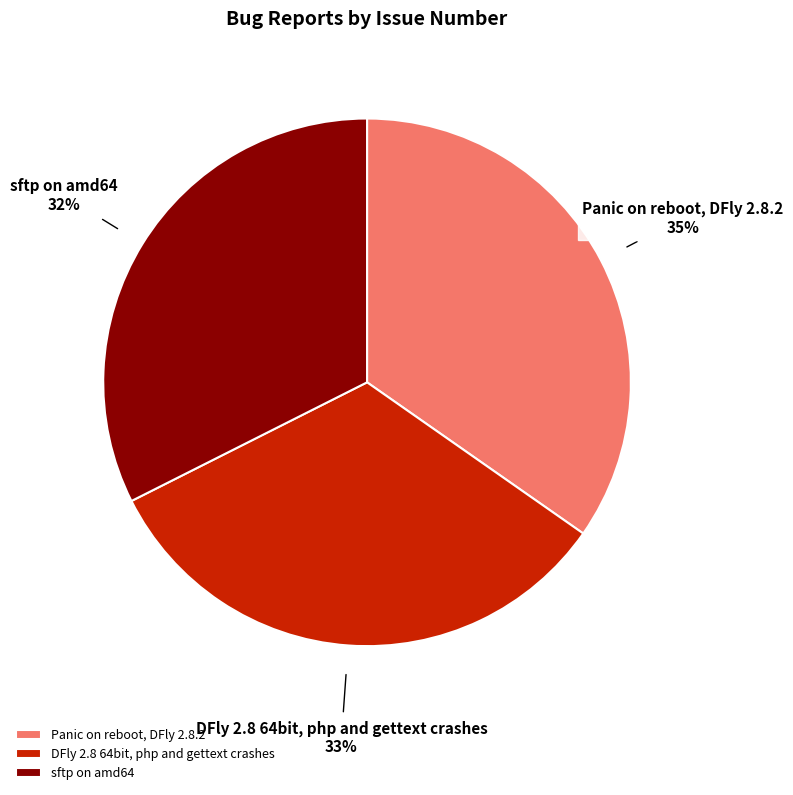

What percentage is the Panic on reboot, DFly 2.8.2 slice, to the nearest percent?

35%